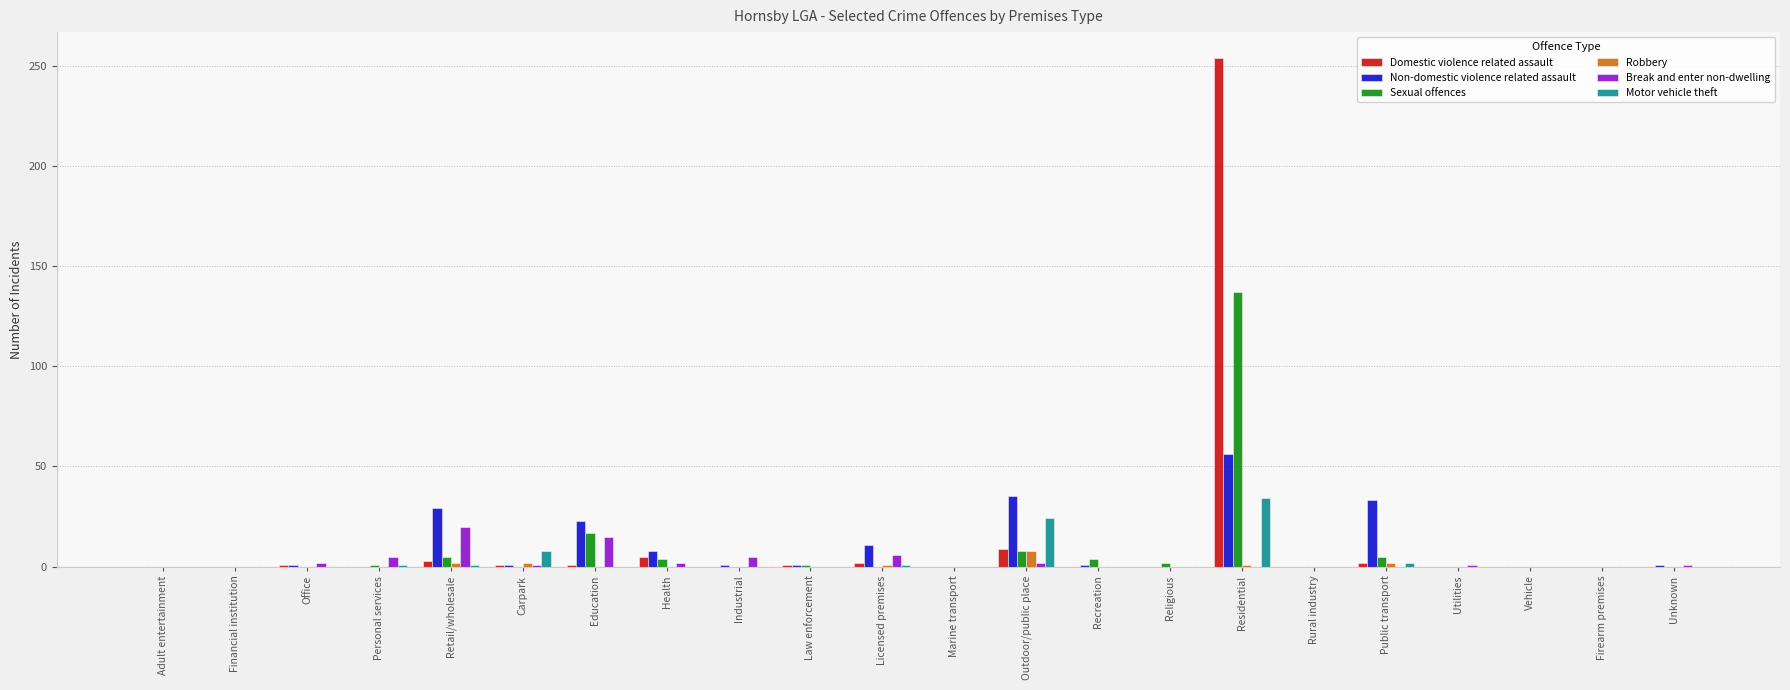

What is the total value across all series at Health?

19